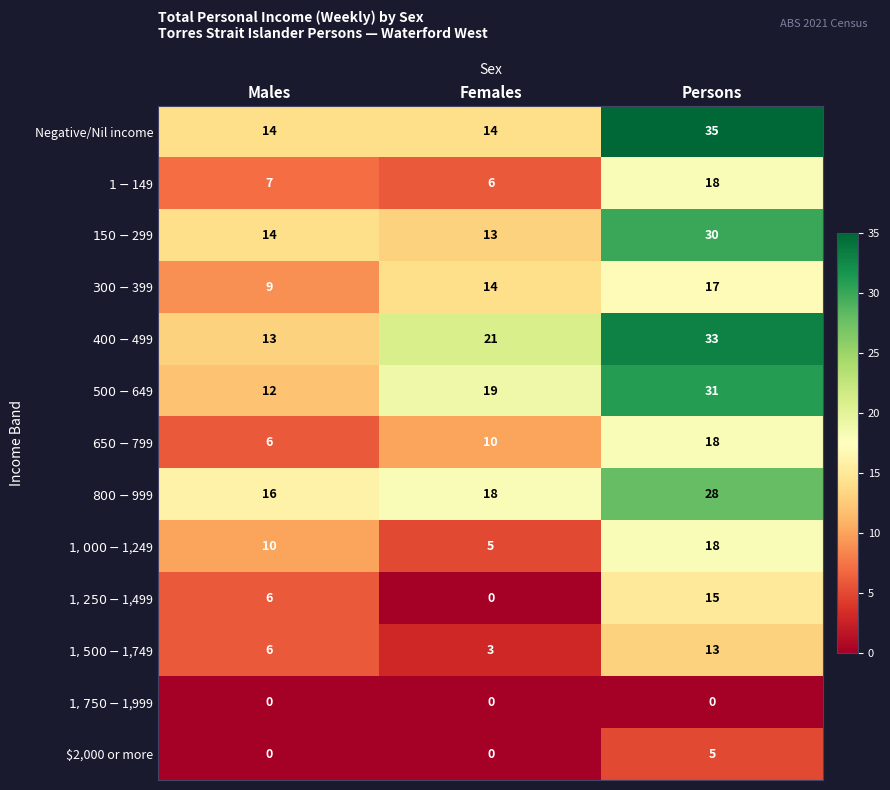

What is the difference between the maximum and minimum values in the $2,000 or more series?

5